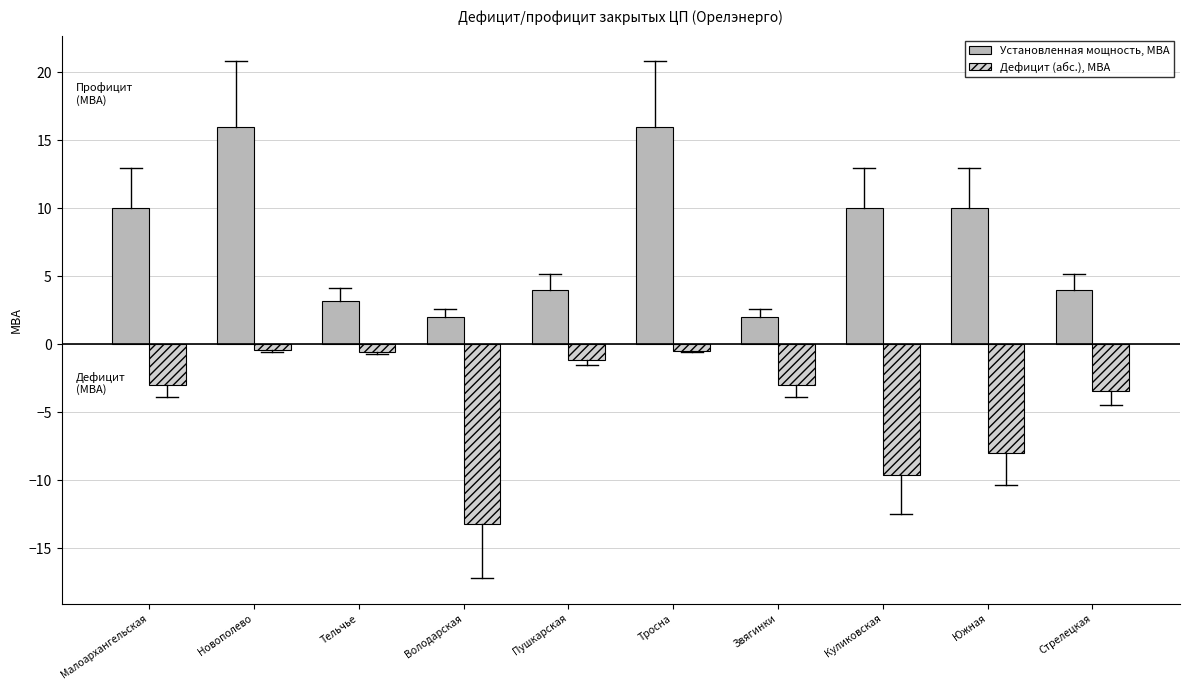

The Установленная мощность, МВА series shows 4.0 at Пушкарская. True or false?

True